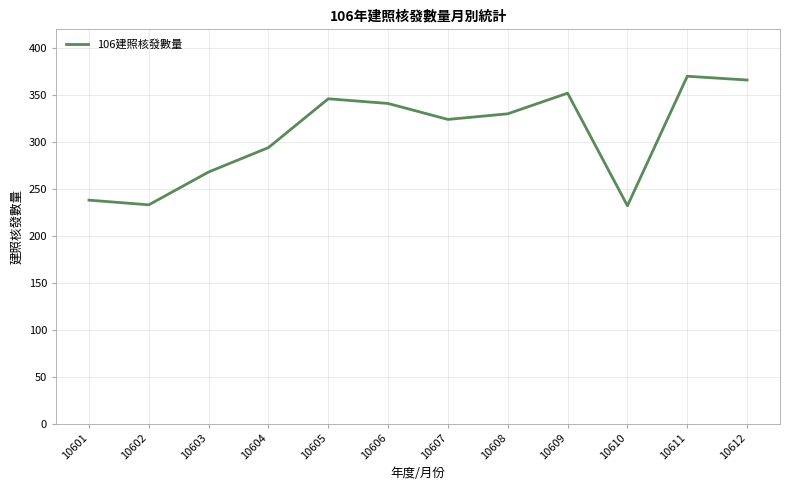

Where is the first local maximum?

10605